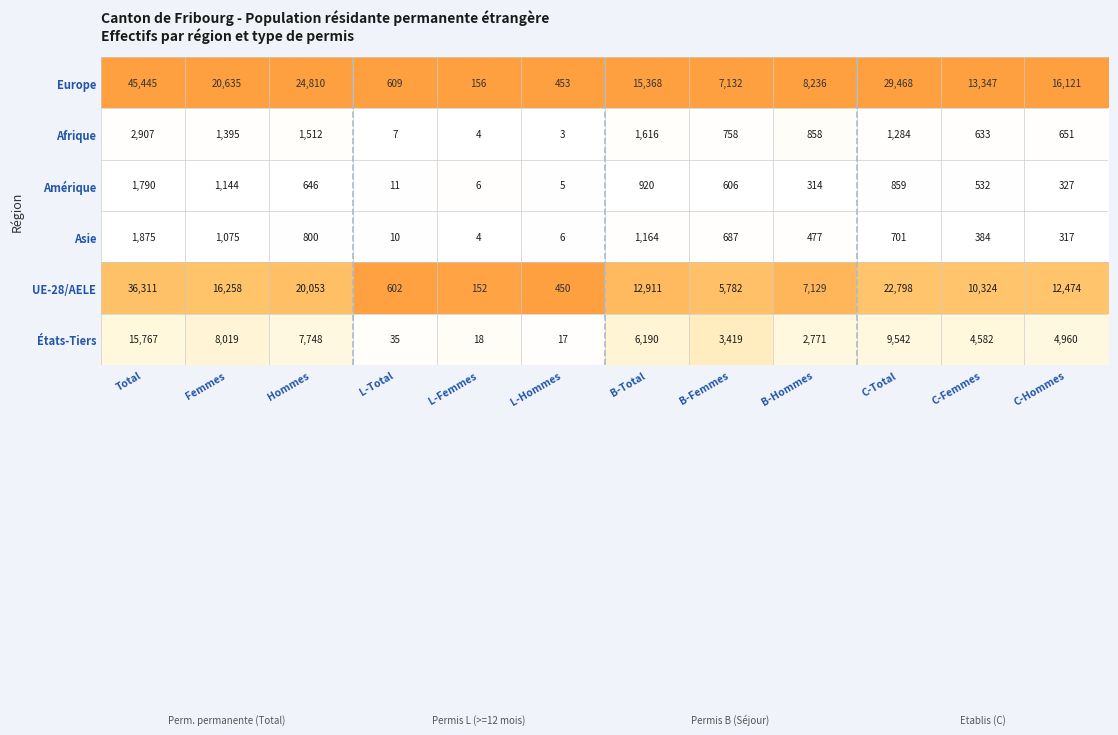

At which category does the chart reach its minimum across all series?

L-Hommes